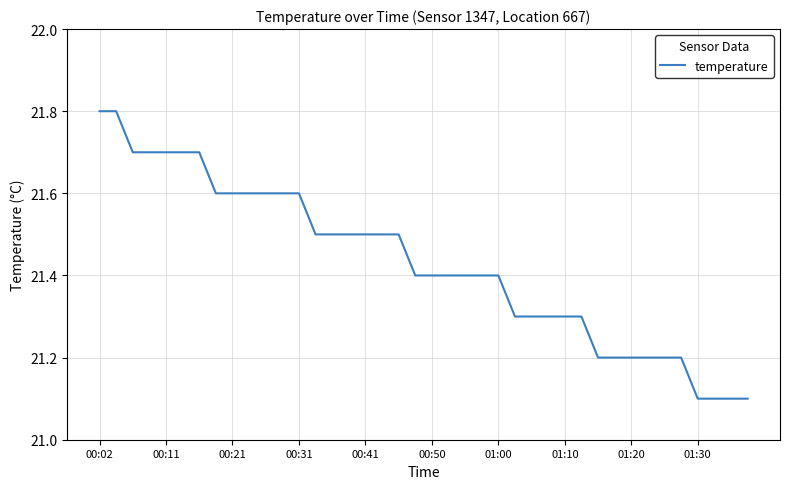

Count the values in the range 21 to 22.

40